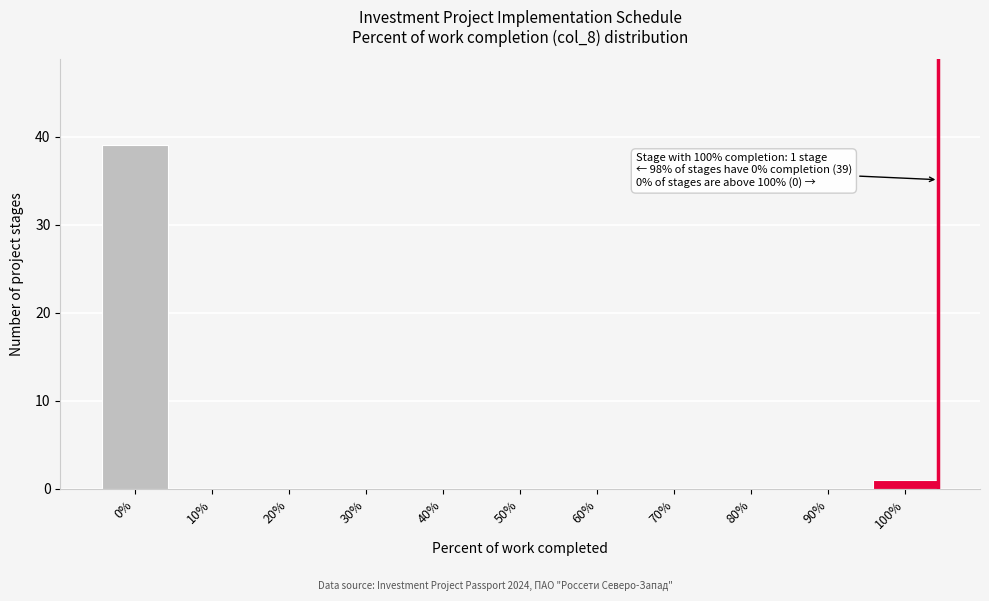

Reading left to right, what are all the values shown in this chart?

0%=39	10%=0	20%=0	30%=0	40%=0	50%=0	60%=0	70%=0	80%=0	90%=0	100%=1